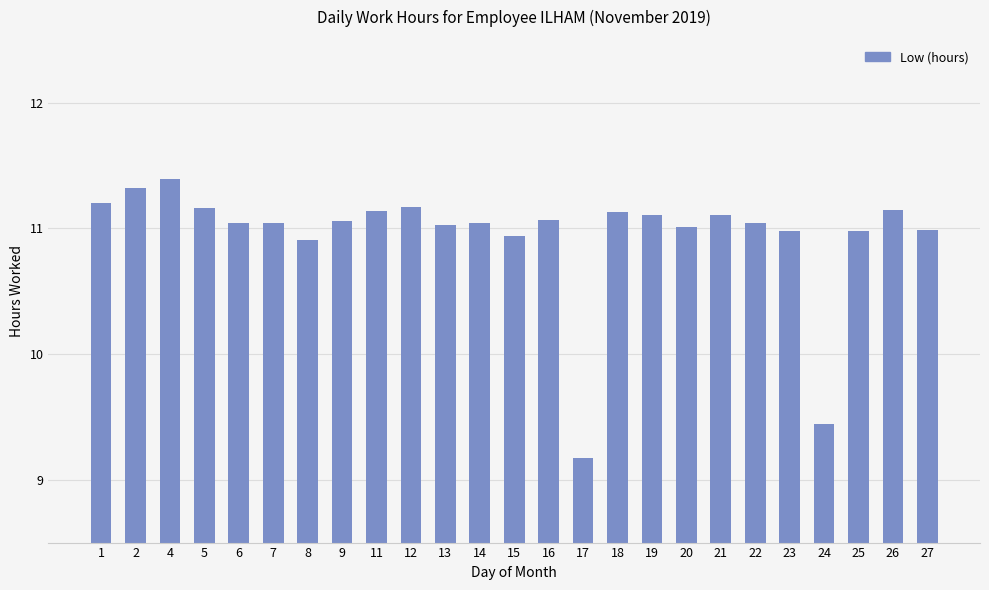

What is the value of the 2nd bar from the left?

11.3